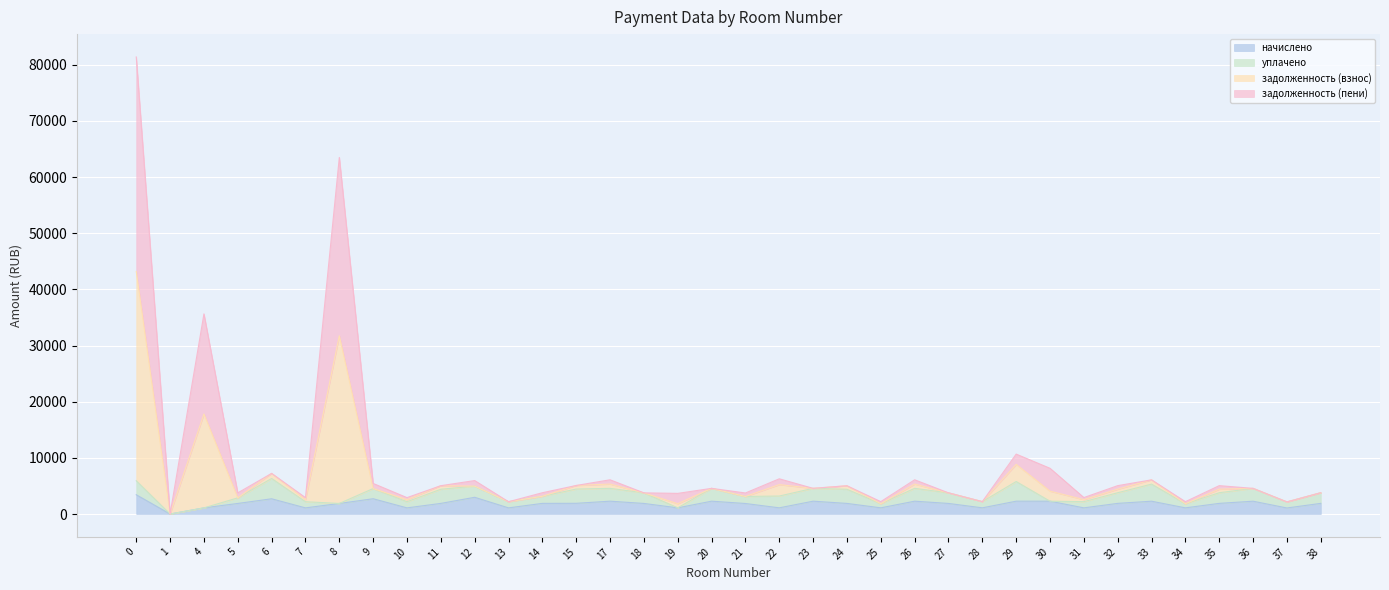

What is the total value across all series at 8?

63483.5